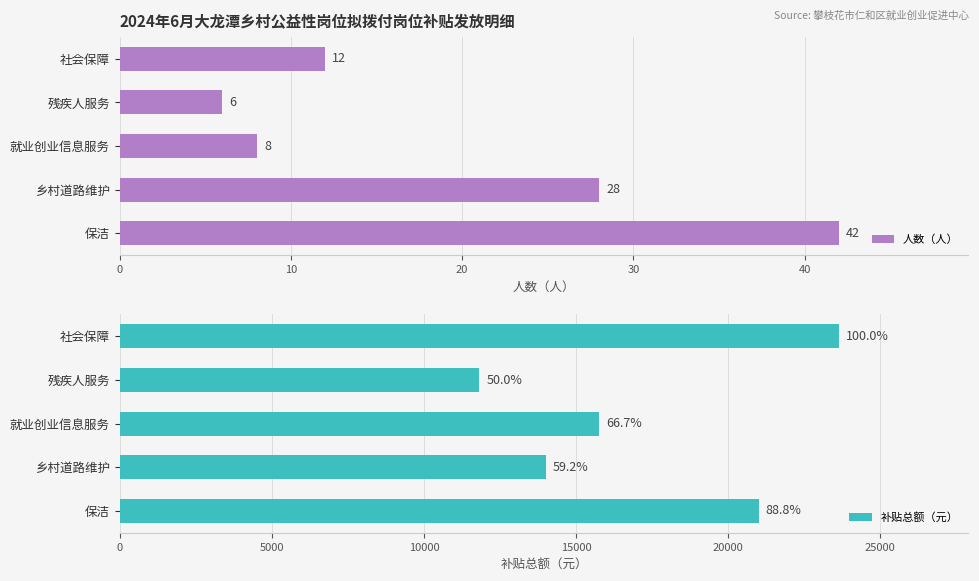

How many values in the 人数（人） series are below 12?

2